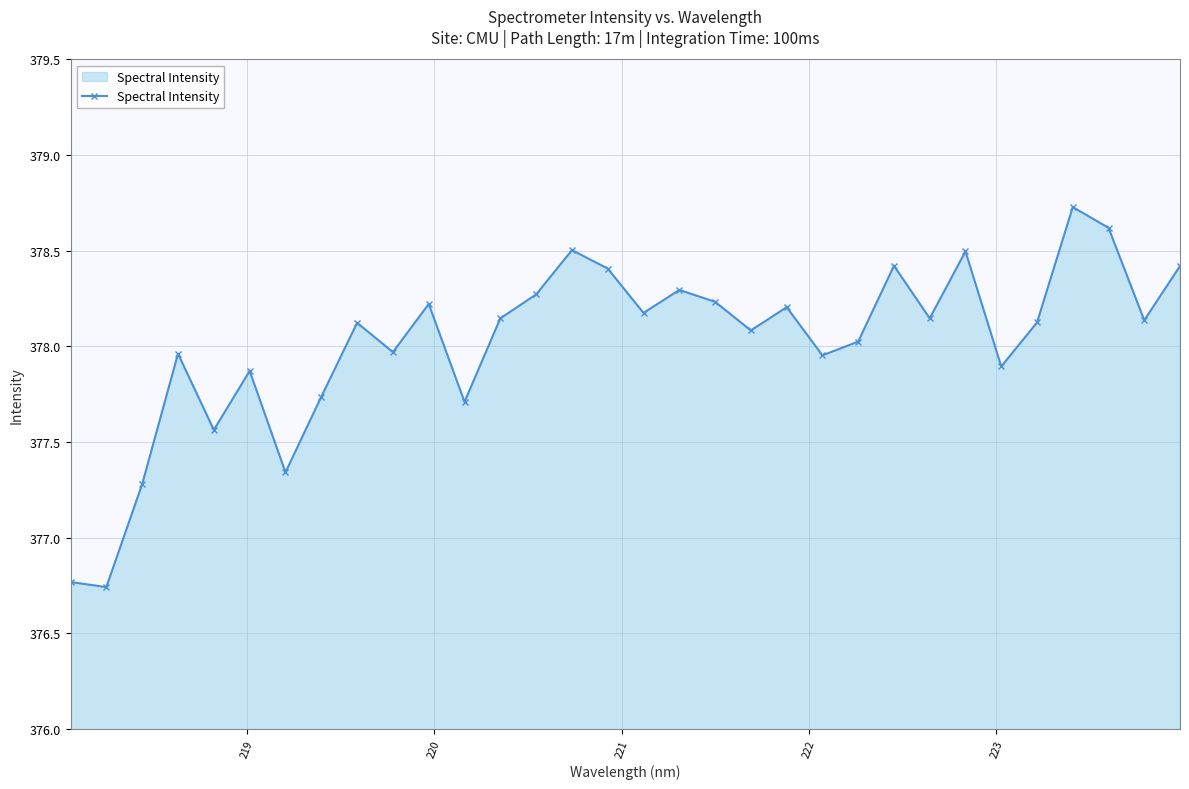

True or false: the data has more than 0 interior local peaks.

True